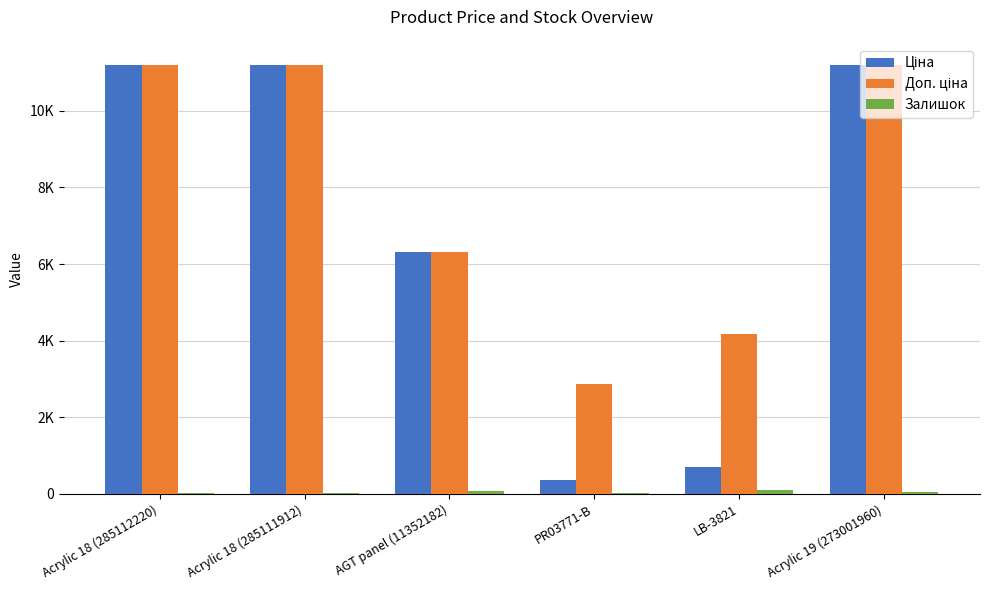

True or false: Залишок has a value of 26.1 at Acrylic 18 (285112220).

False